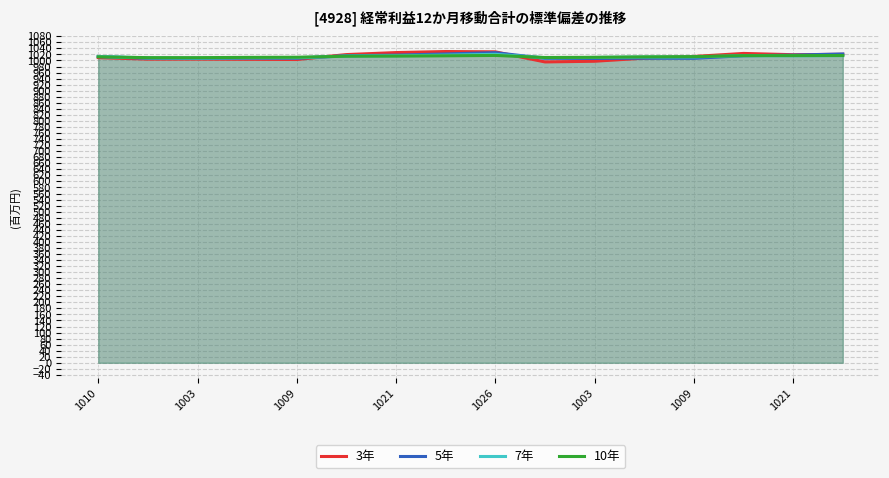

What is the sum of the 3年 values at 1026 and 1021?

2047.7